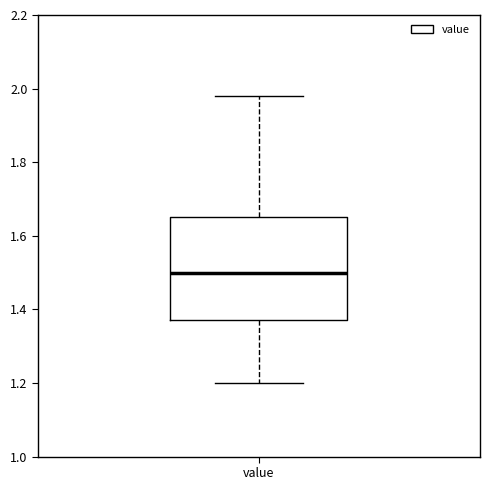

Read this box plot against the y-axis: the position of the median line, the range covered by the box, and the ends of both whiskers. The values are not printed on the chart, so give them approximately, as read against the axis.

median 1.50, box 1.38 to 1.66, whiskers 1.20 to 1.98